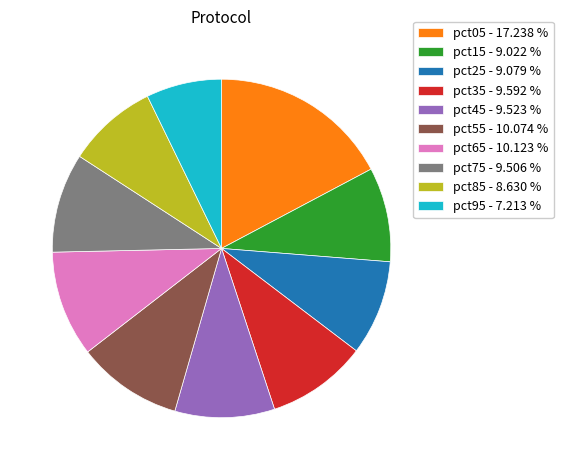

Is it true that pct95 is 7% of the pie?

True